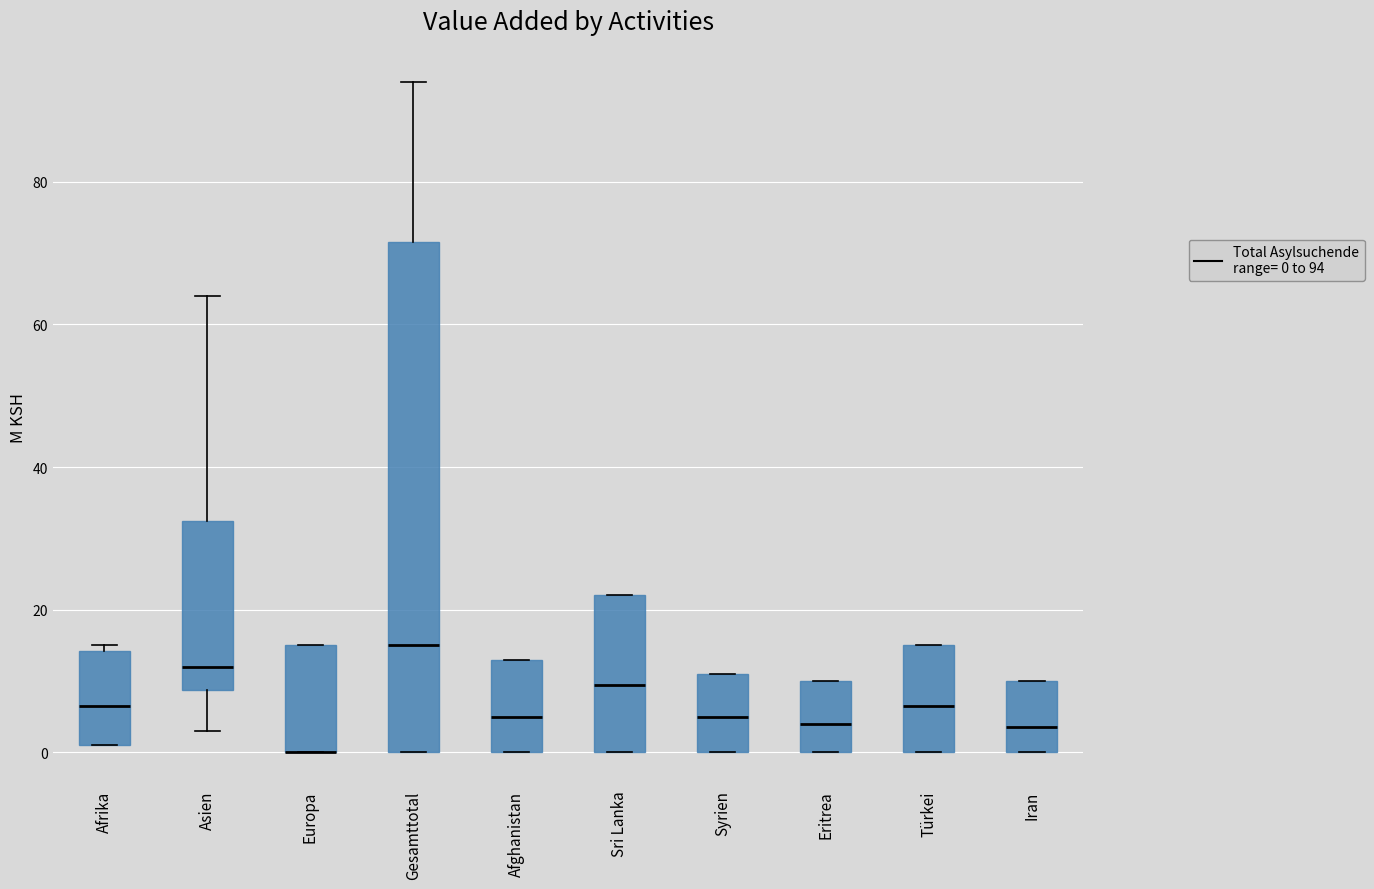

Where is the upper edge of the box for Gesamttotal on the y-axis? The values are not printed on the chart, so give them approximately, as read against the axis.

72